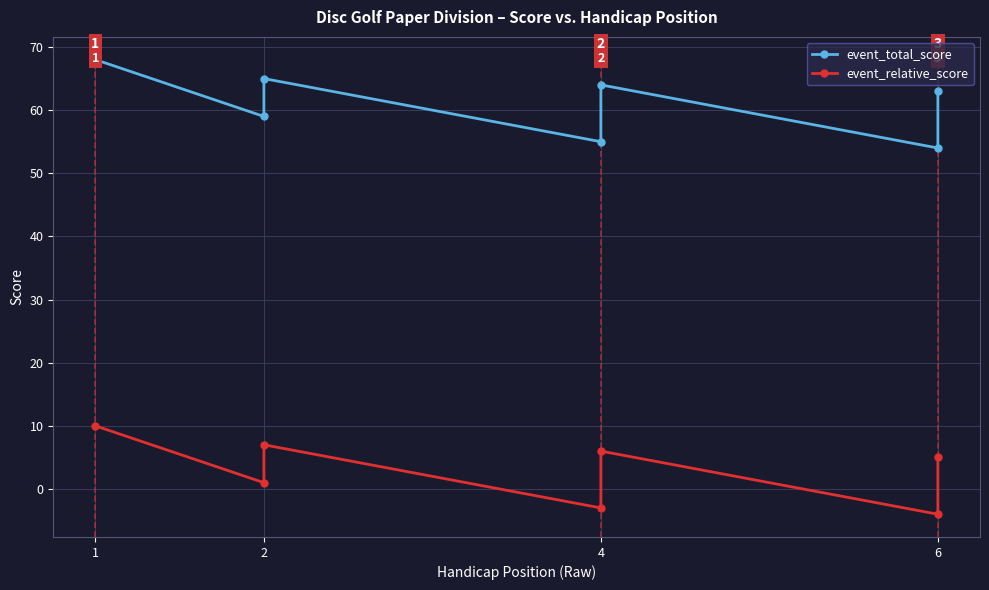

What value does the event_relative_score series have at 6, to the nearest 5?

5